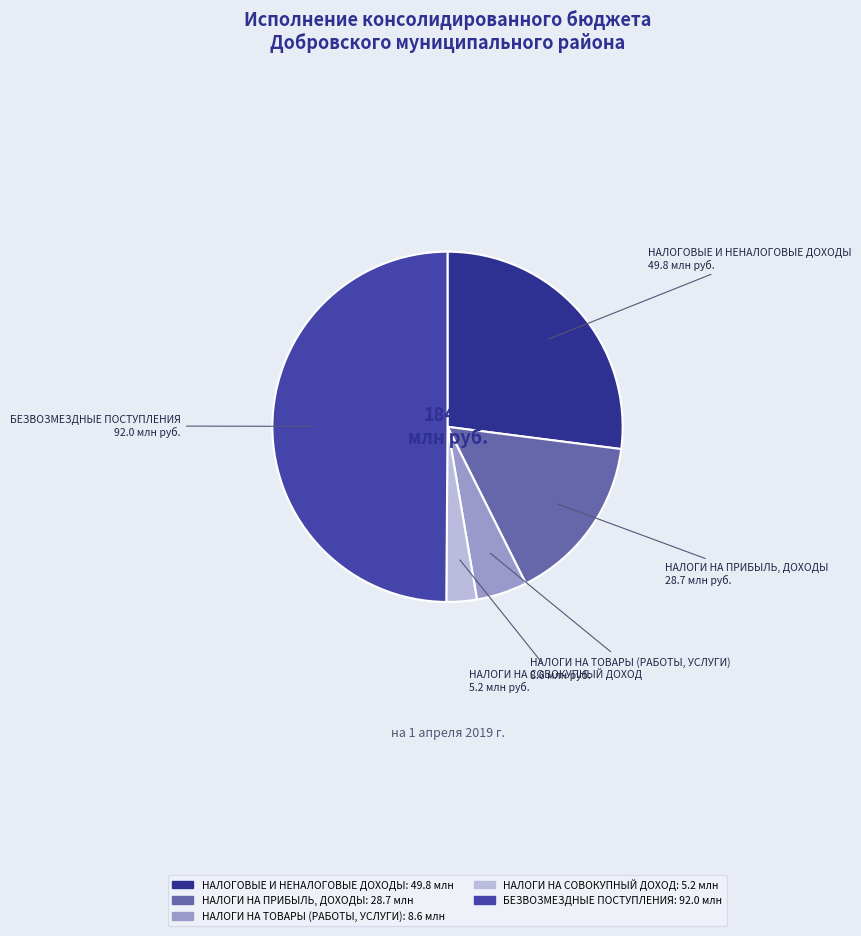

Do НАЛОГИ НА СОВОКУПНЫЙ ДОХОД and БЕЗВОЗМЕЗДНЫЕ ПОСТУПЛЕНИЯ together represent more than half of the pie?

Yes